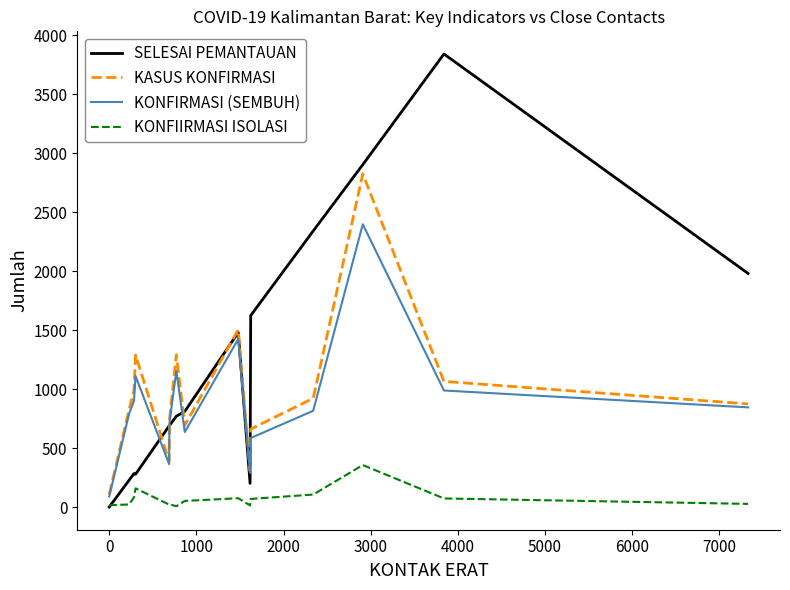

Rank the series by their maximum value, from highest to lowest.

SELESAI PEMANTAUAN, KASUS KONFIRMASI, KONFIRMASI (SEMBUH), KONFIIRMASI ISOLASI